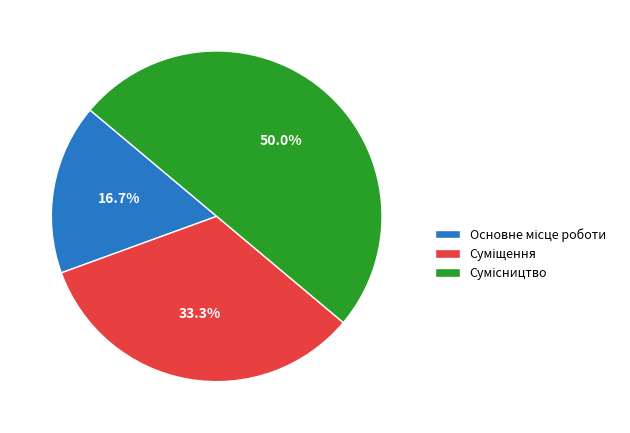

The Основне місце роботи slice represents 17% of the pie. True or false?

True